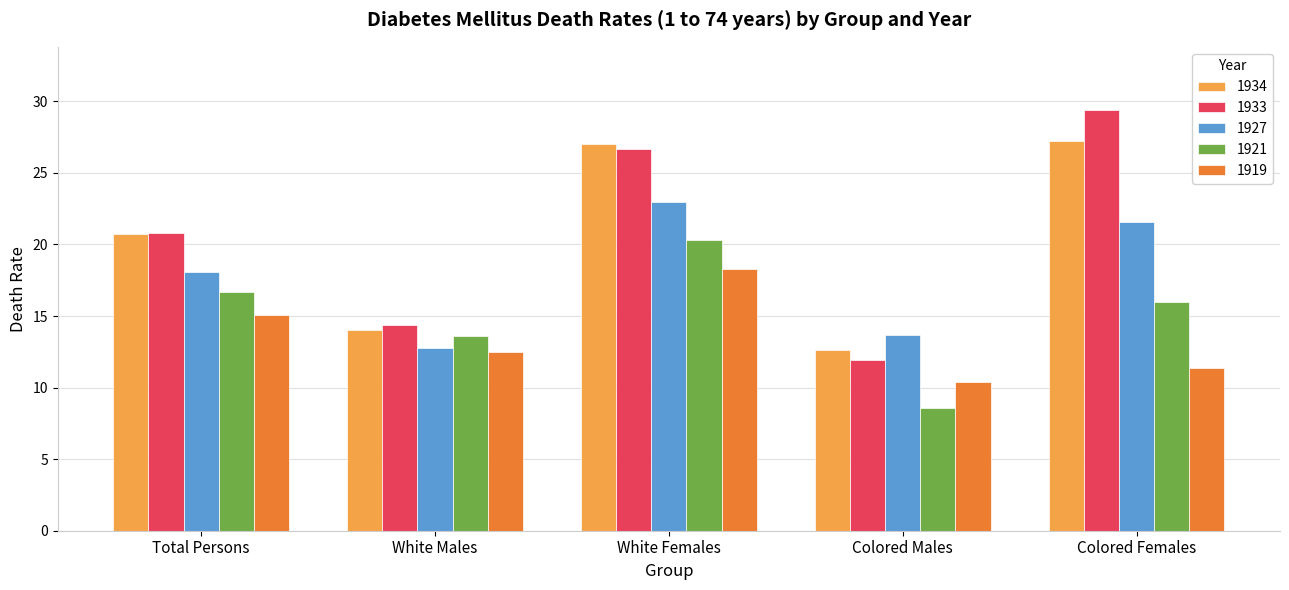

What is the label of the 4th bar from the right?

White Males